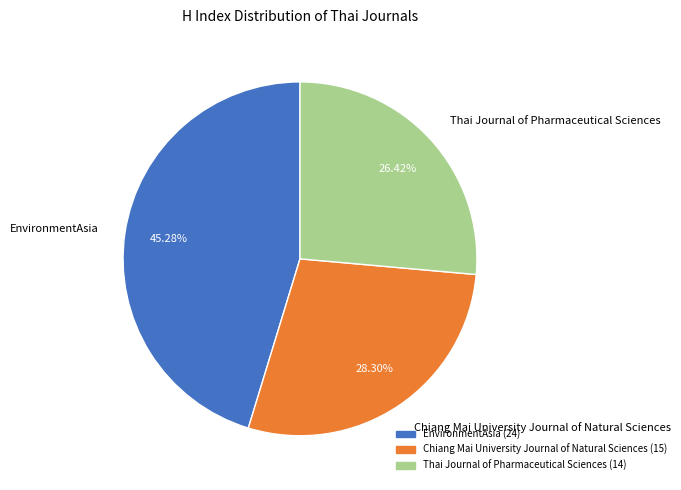

Rank the categories by value from highest to lowest.

EnvironmentAsia, Chiang Mai University Journal of Natural Sciences, Thai Journal of Pharmaceutical Sciences